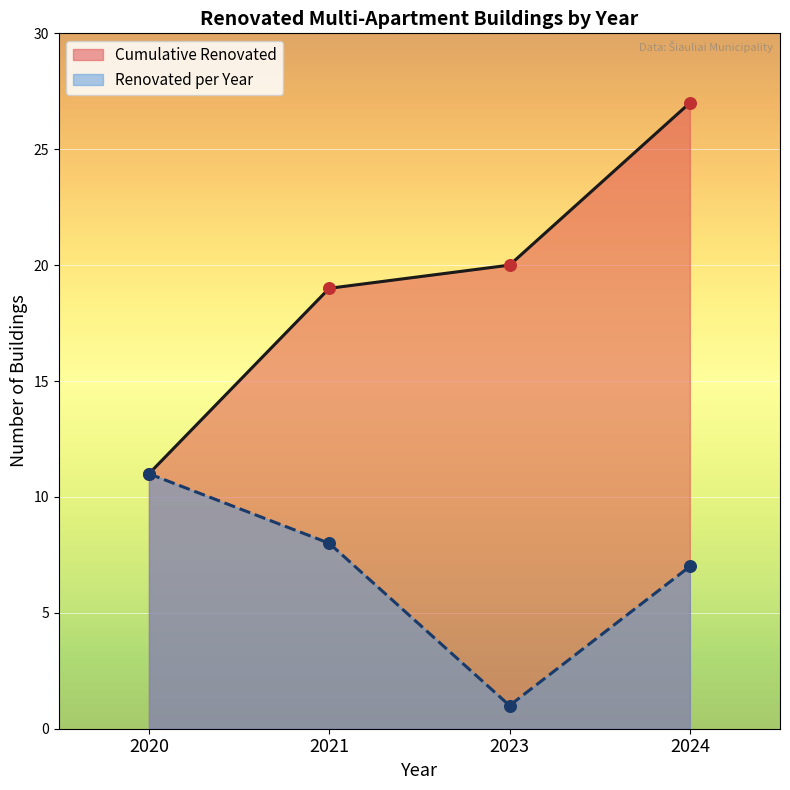

Approximately how many times larger is the value at 2021 compared to 2023?

8.0